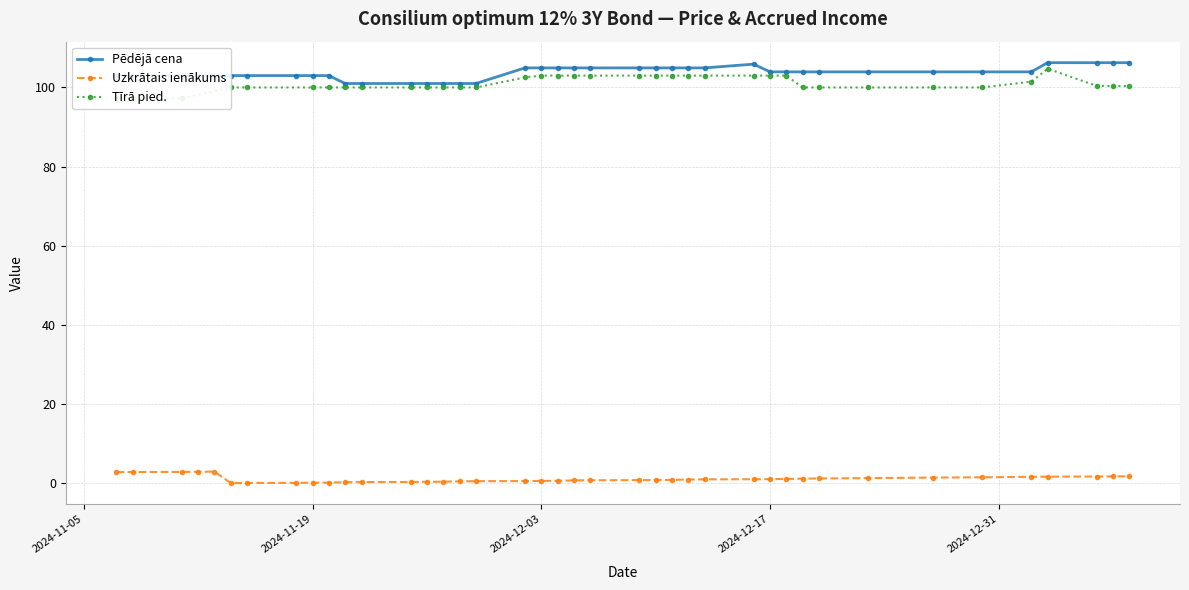

What is the difference between the second highest and second lowest values in the Uzkrātais ienākums series?

2.8